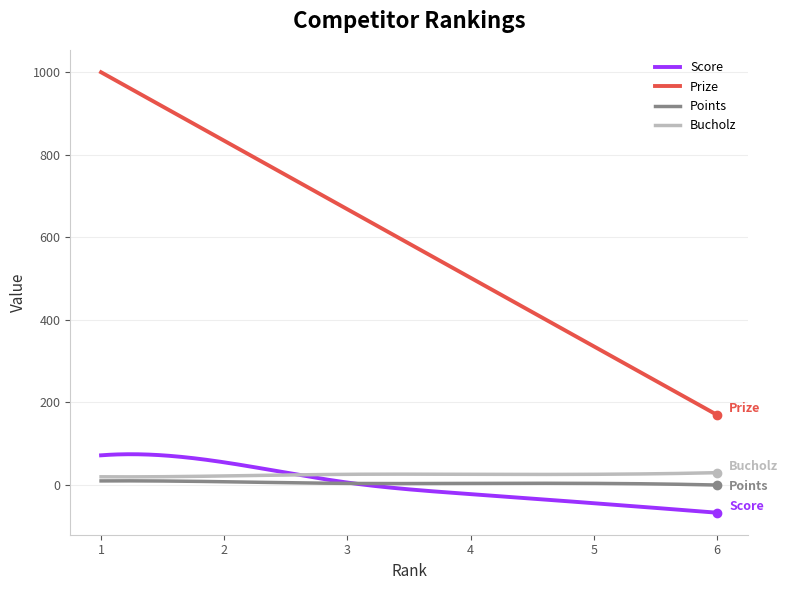

What is the minimum value for Score?

-67.0